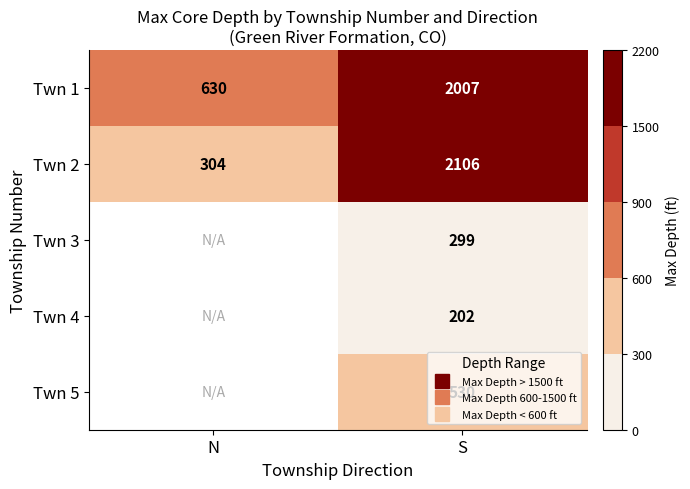

Which label corresponds to the largest value in the chart?

S